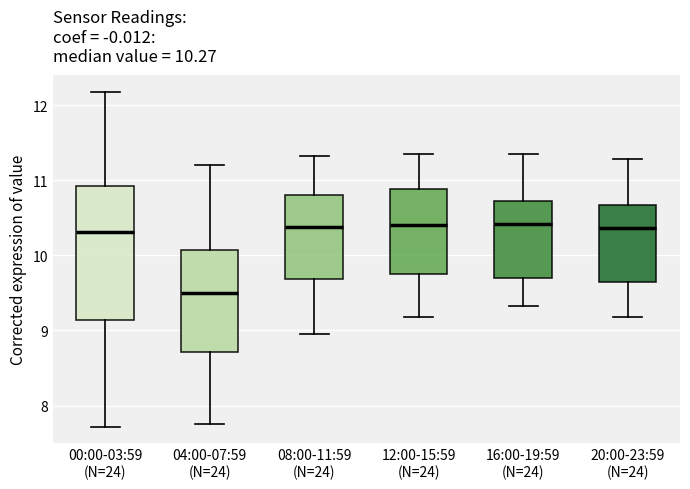

Comparing the boxes themselves (not the whiskers), which one is the tallest?

00:00-03:59 (N=24)